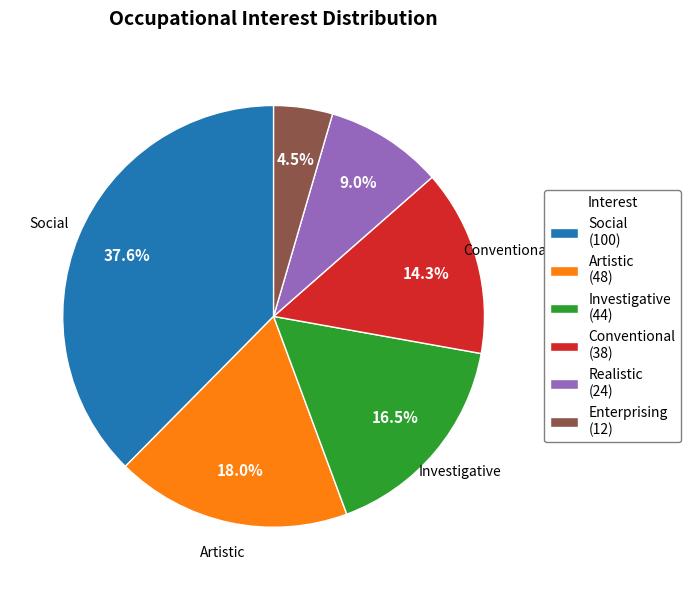

How much of the chart is everything except Investigative?

83.5%